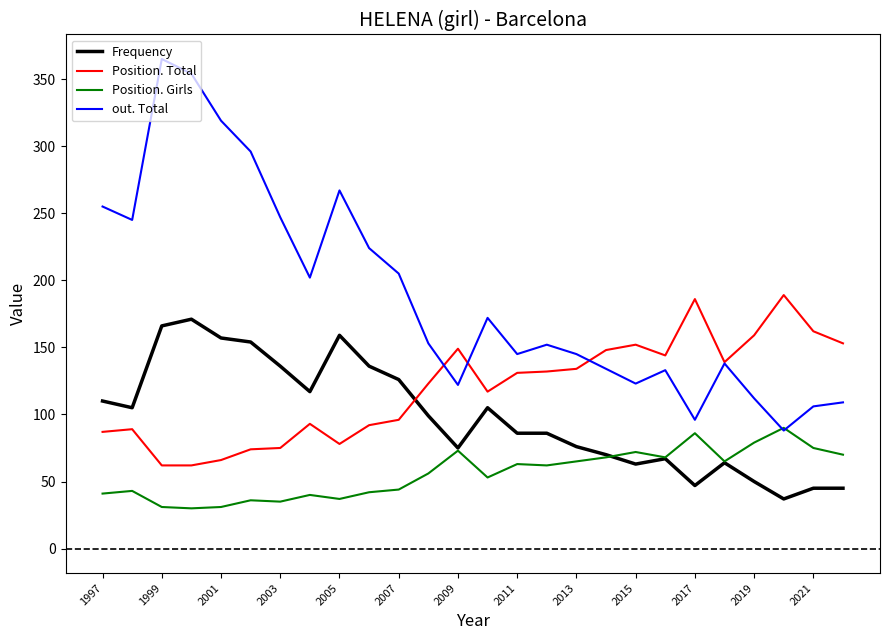

True or false: Position. Total and out. Total cross at least once.

True